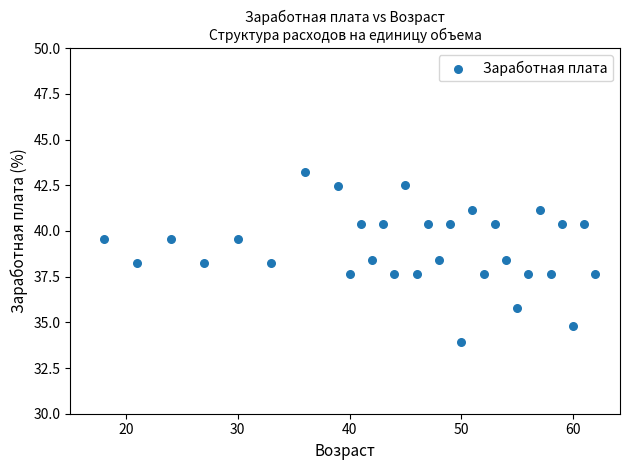

What is the range of X values (max minus min)?

44.0